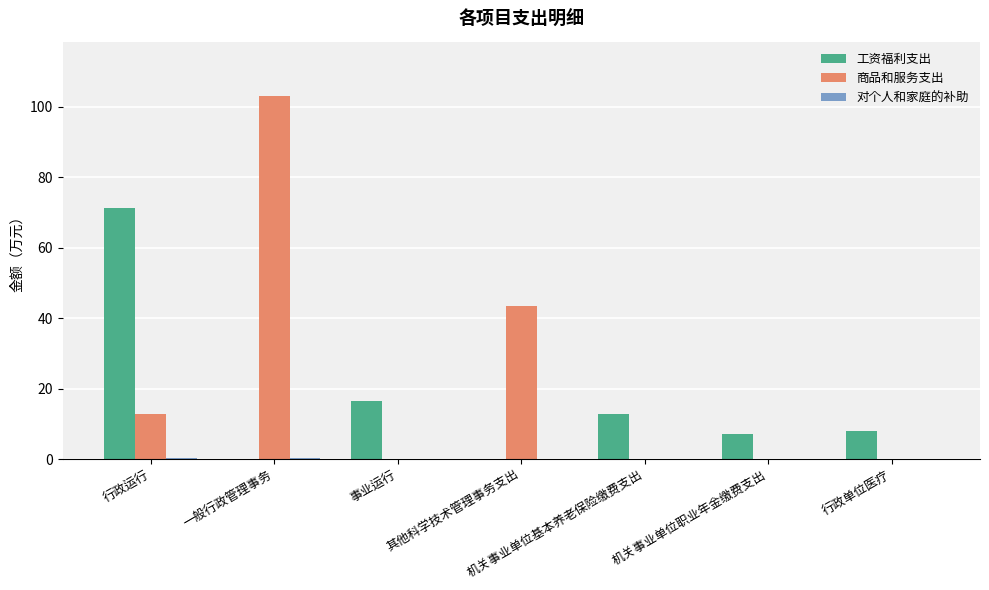

Is it true that 商品和服务支出 equals 103.0 at 一般行政管理事务?

True